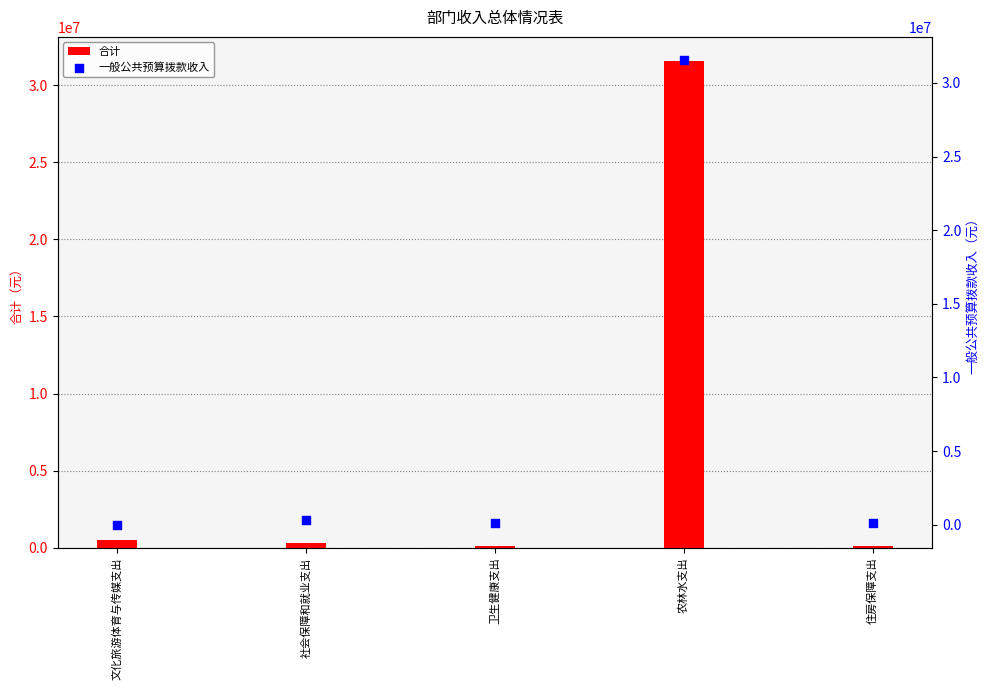

At how many categories does at least one series exceed 13915008?

1